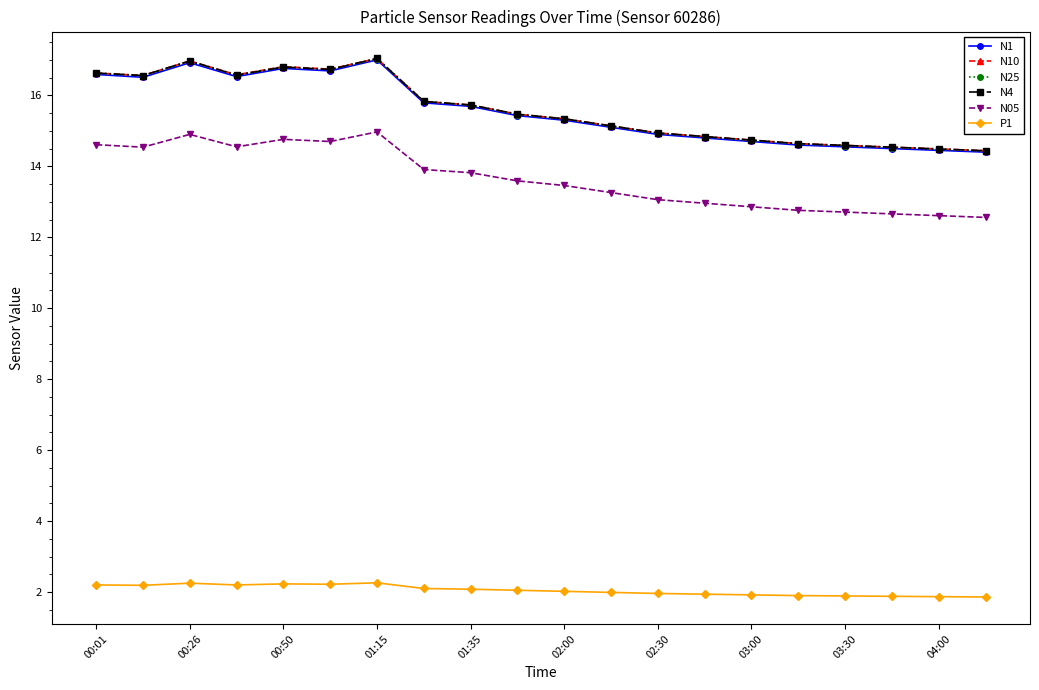

How many lines are shown in the chart?

6